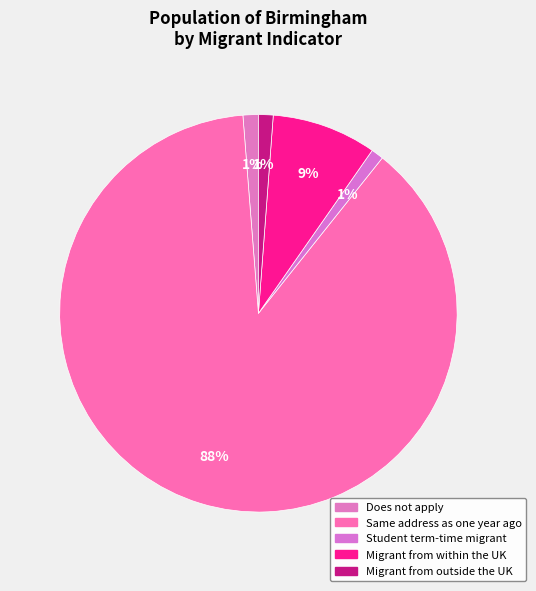

Count the number of slices in the pie.

5